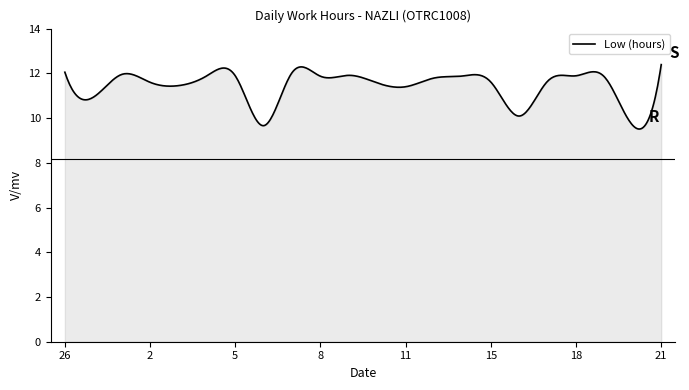

What is the maximum value shown in the chart?

12.4